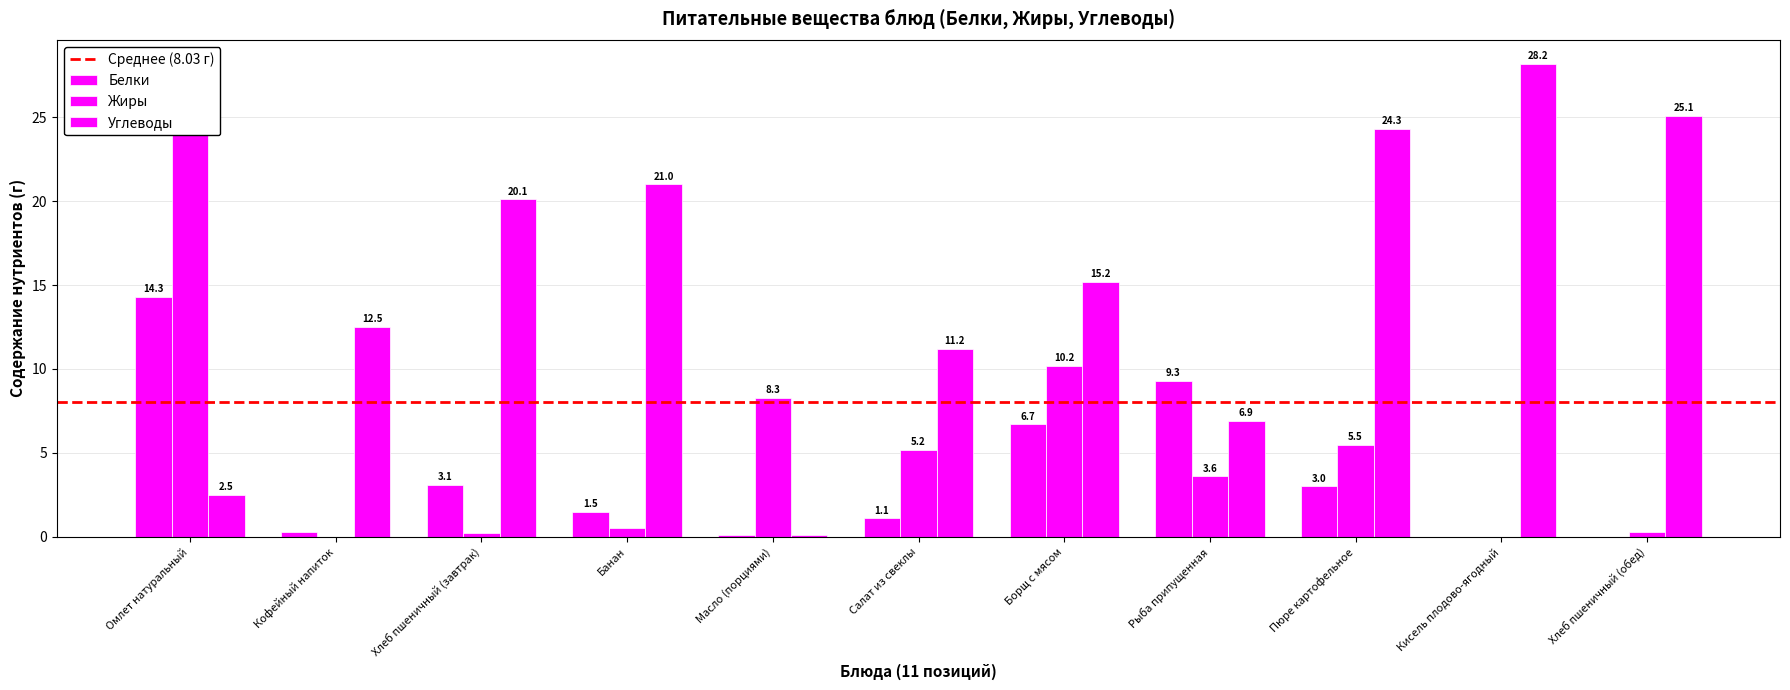

Between Масло (порциями) and Хлеб пшеничный (обед), which series saw the biggest shift?

Углеводы